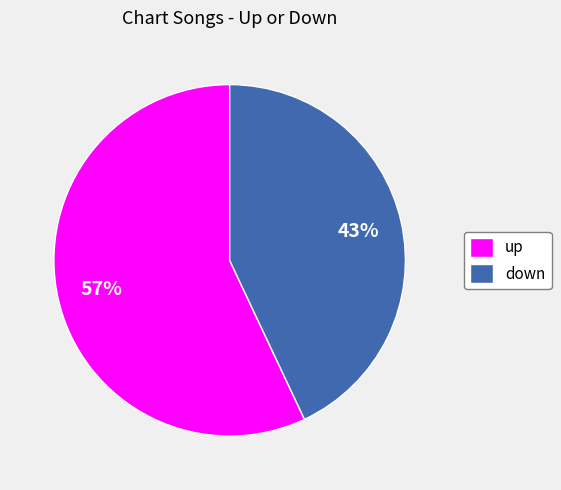

Does up account for over 50% of the chart?

Yes